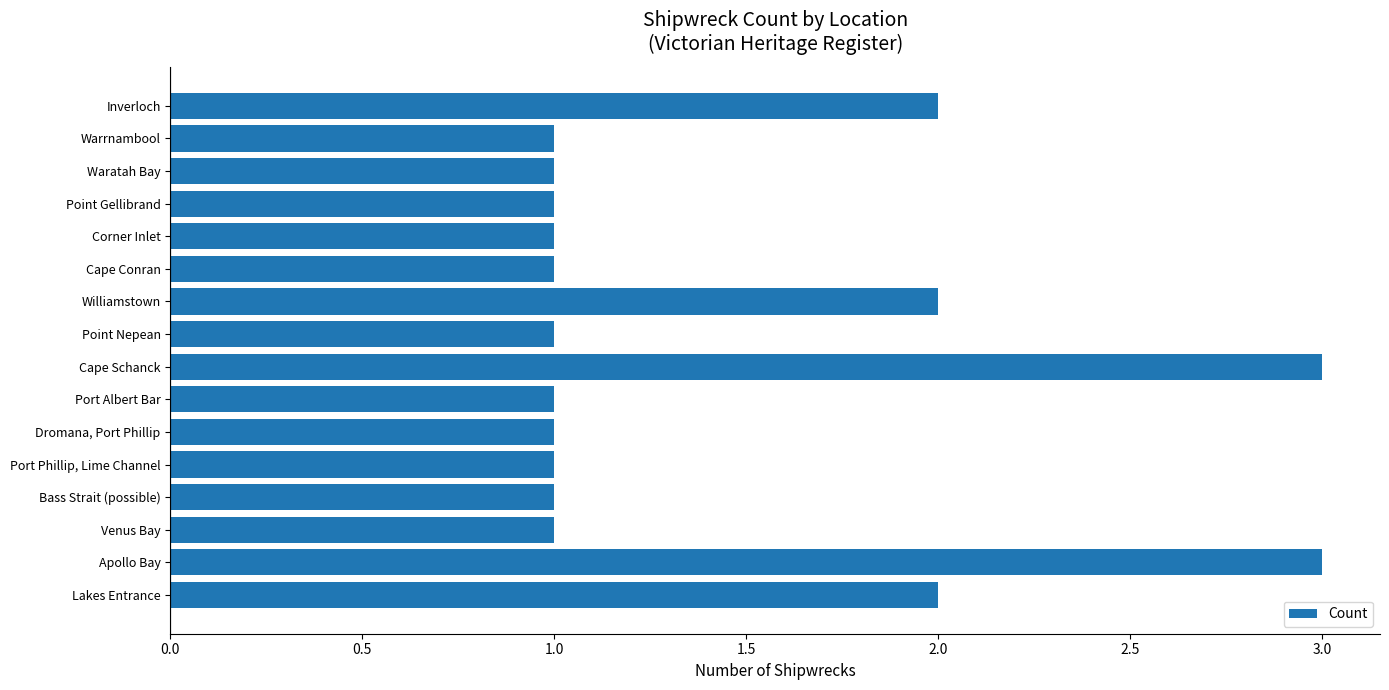

What is the greatest value displayed?

3